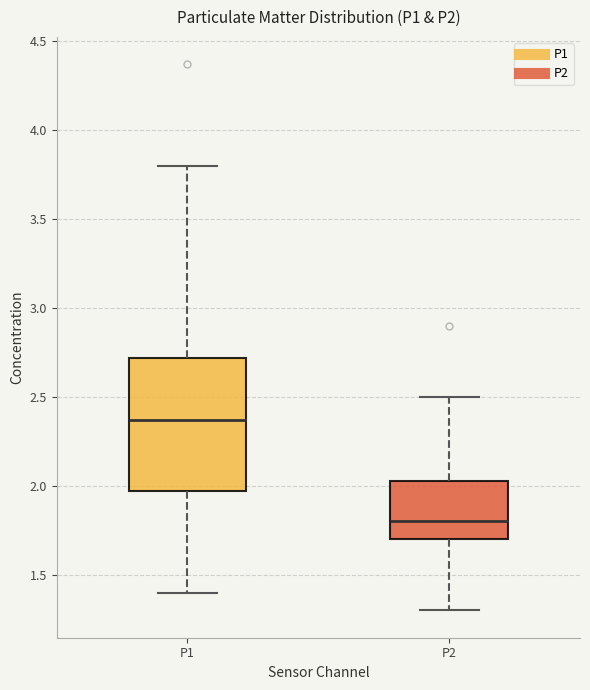

Comparing the boxes themselves (not the whiskers), which one is the tallest?

P1